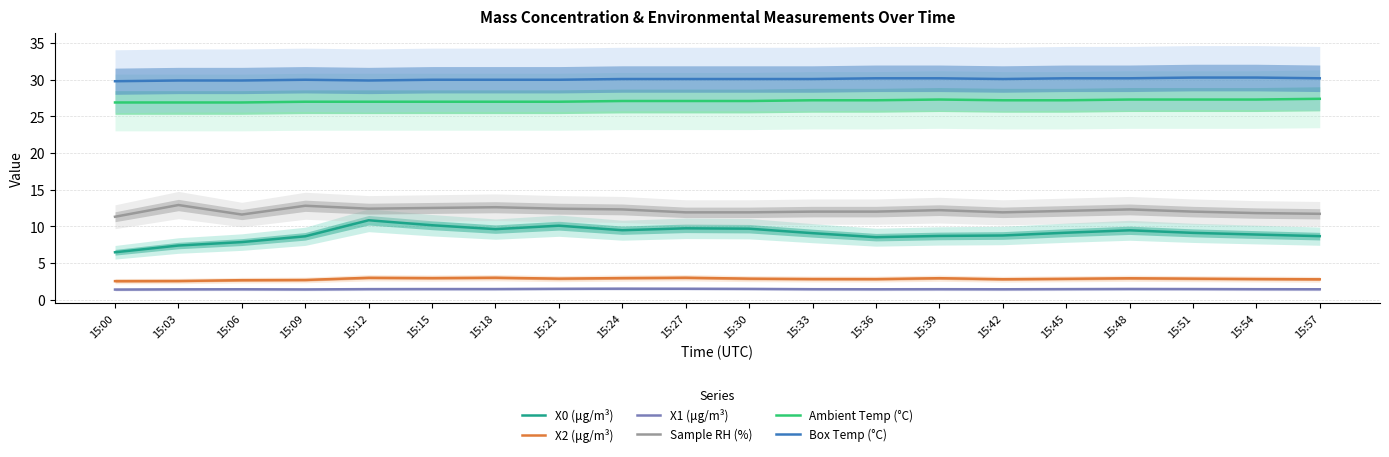

Does the chart display data point markers on the line(s)?

No